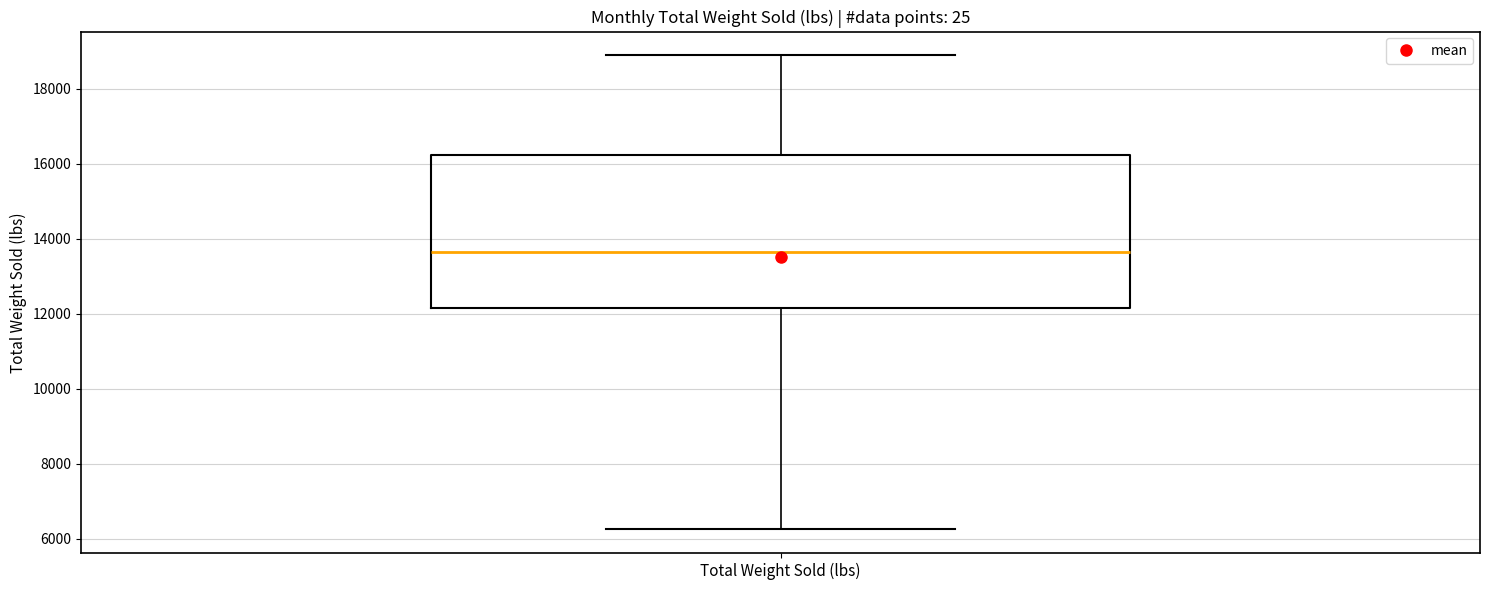

Where does the median line of the box for Total Weight Sold (lbs) sit on the y-axis? The values are not printed on the chart, so give them approximately, as read against the axis.

13600